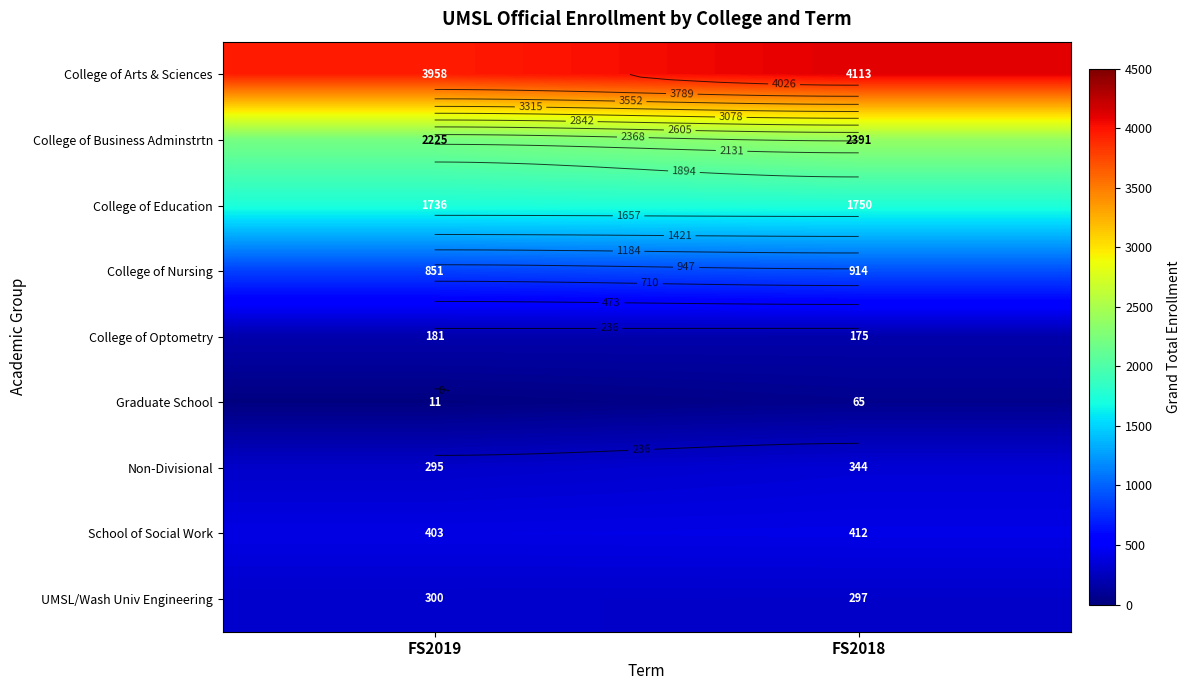

At which label does Non-Divisional reach its minimum?

FS2019